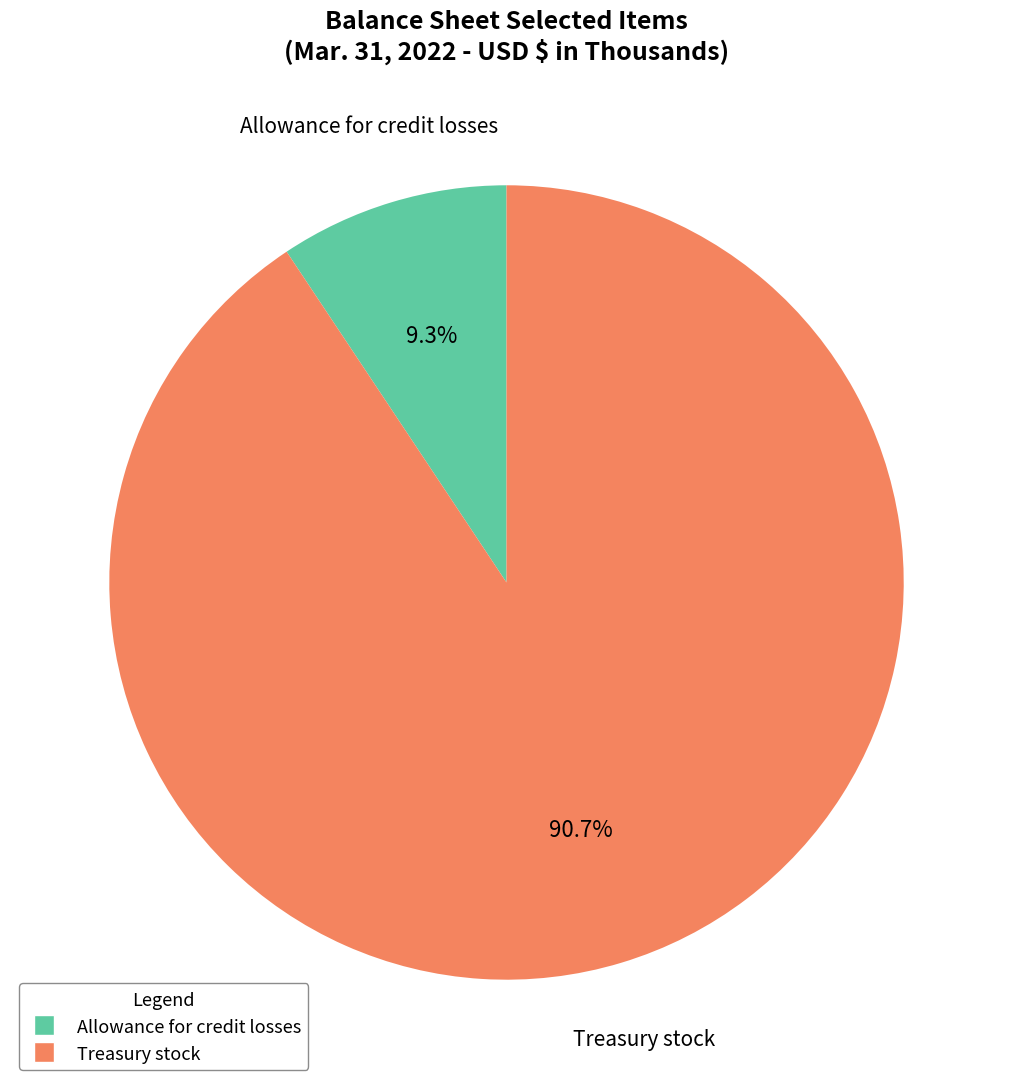

Approximately how many times larger is the value at Allowance for credit losses compared to Treasury stock?

0.1